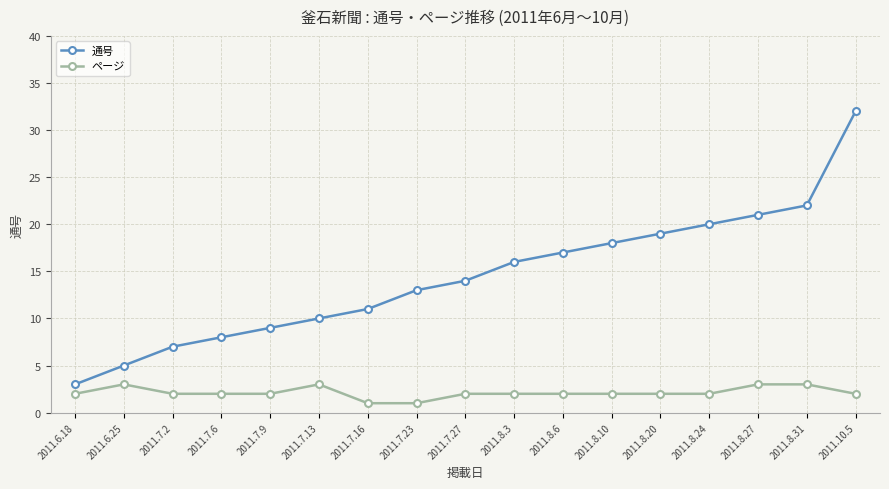

What are all the series names shown in the legend?

通号, ページ